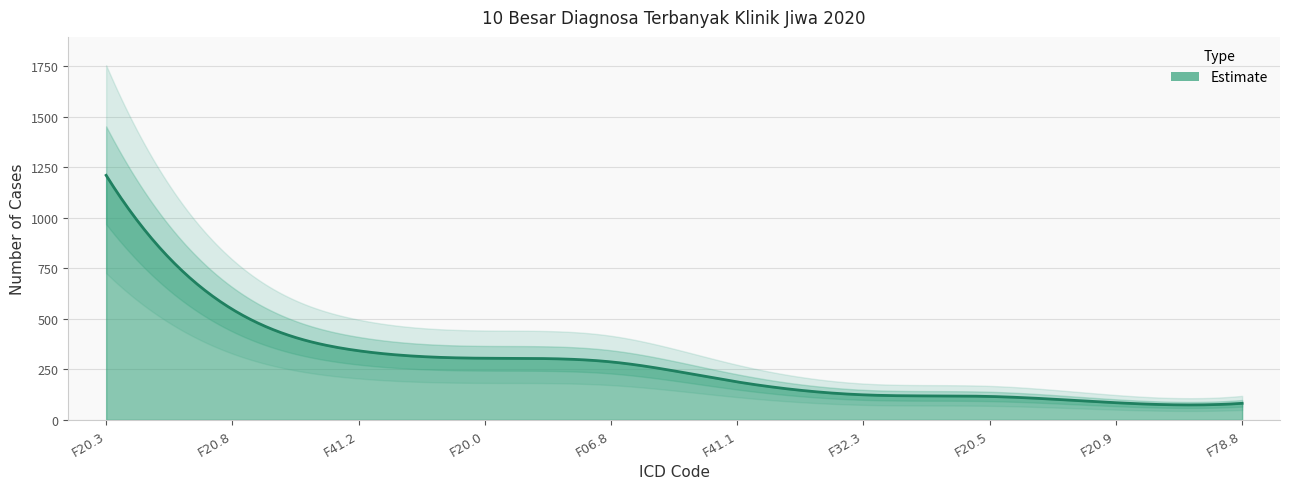

The chart shows a value of 716 at F20.3. True or false?

False